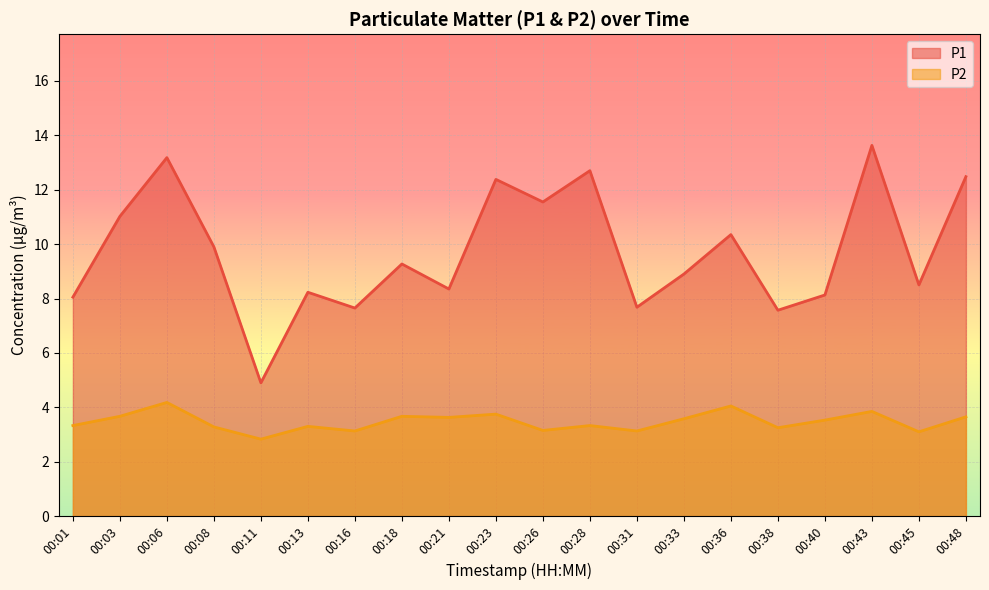

Which series has the largest total across all categories?

P1